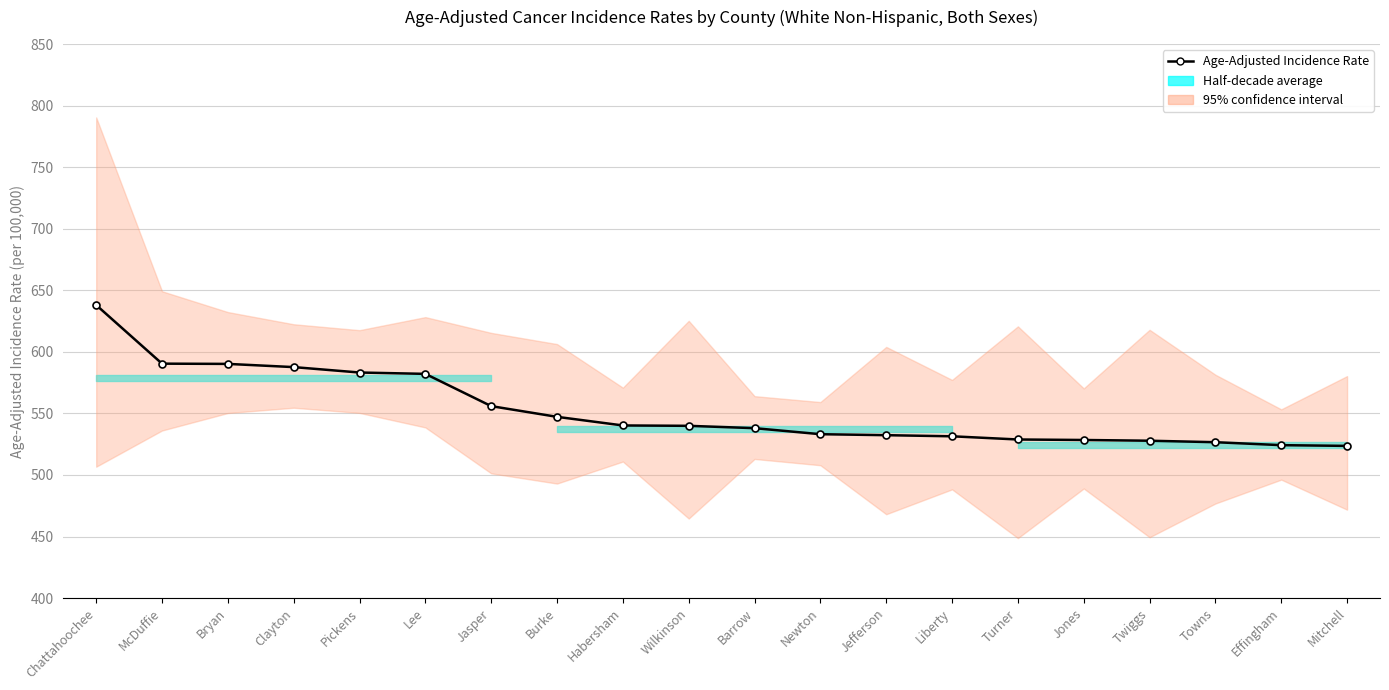

What is the difference between the maximum and minimum values?

114.4